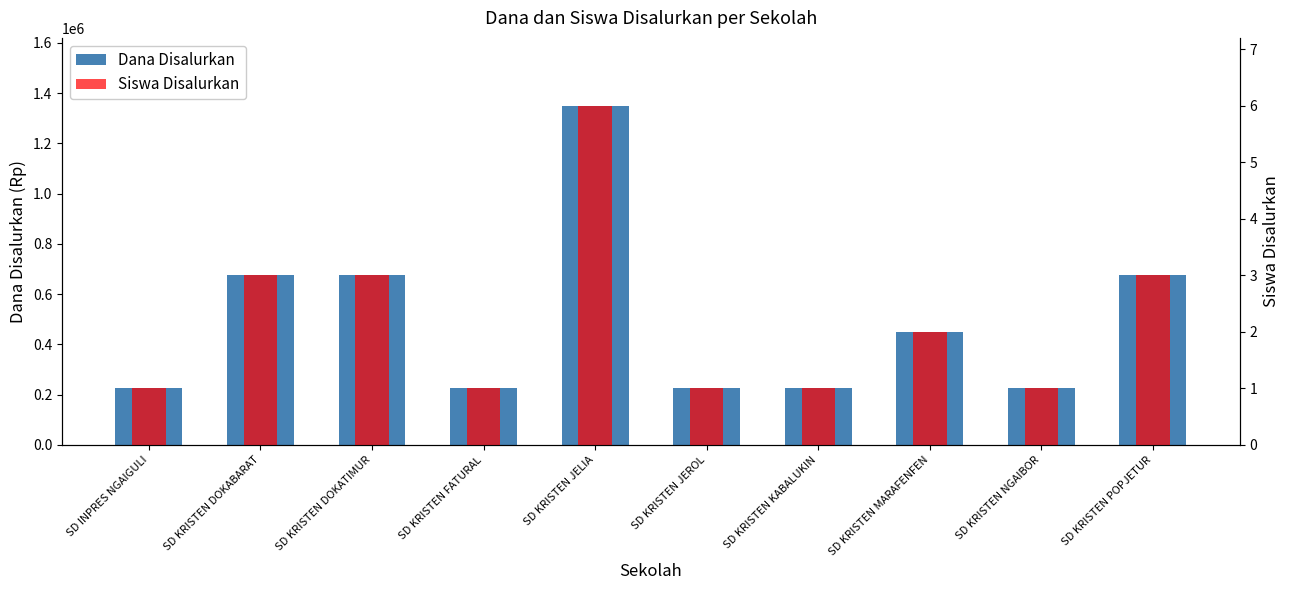

What is the spread (max minus min) of values at SD KRISTEN POPJETUR?

674997